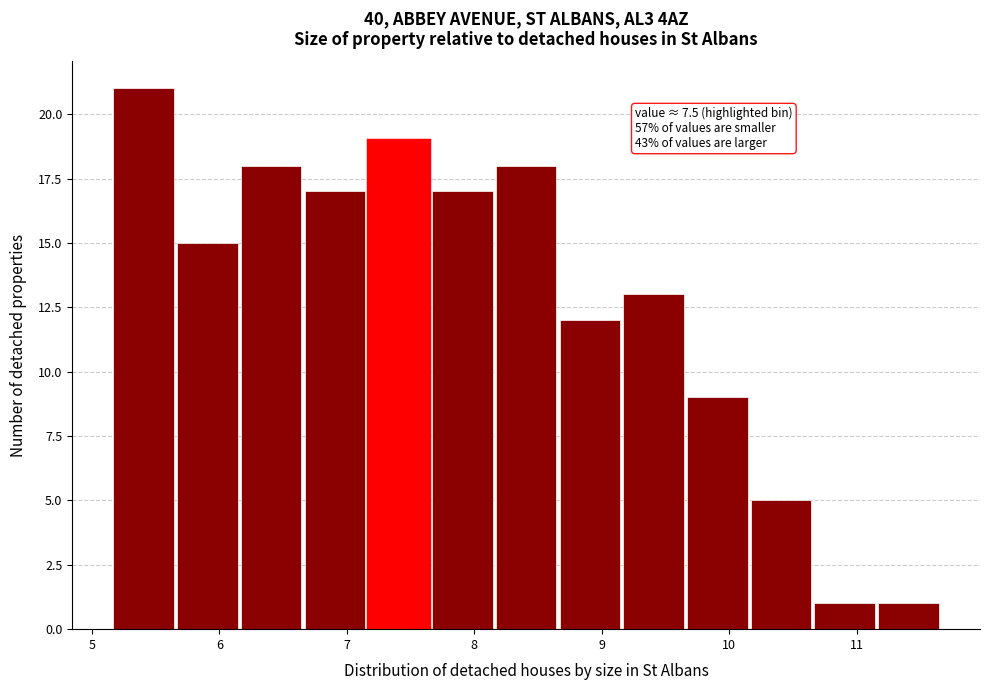

Which range on the x-axis has the tallest bar?

5.17 to 5.67